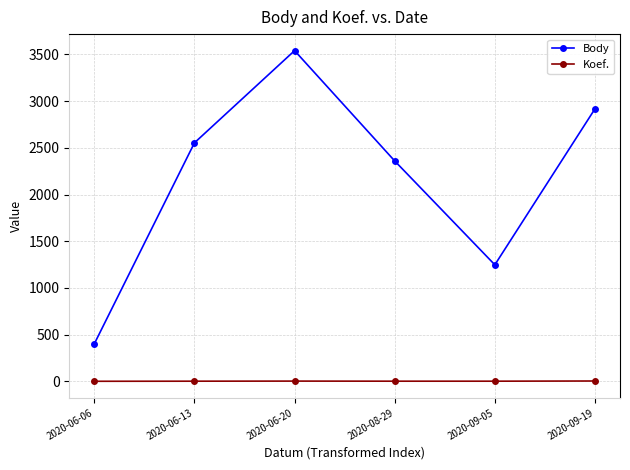

What is the maximum value for Body?

3541